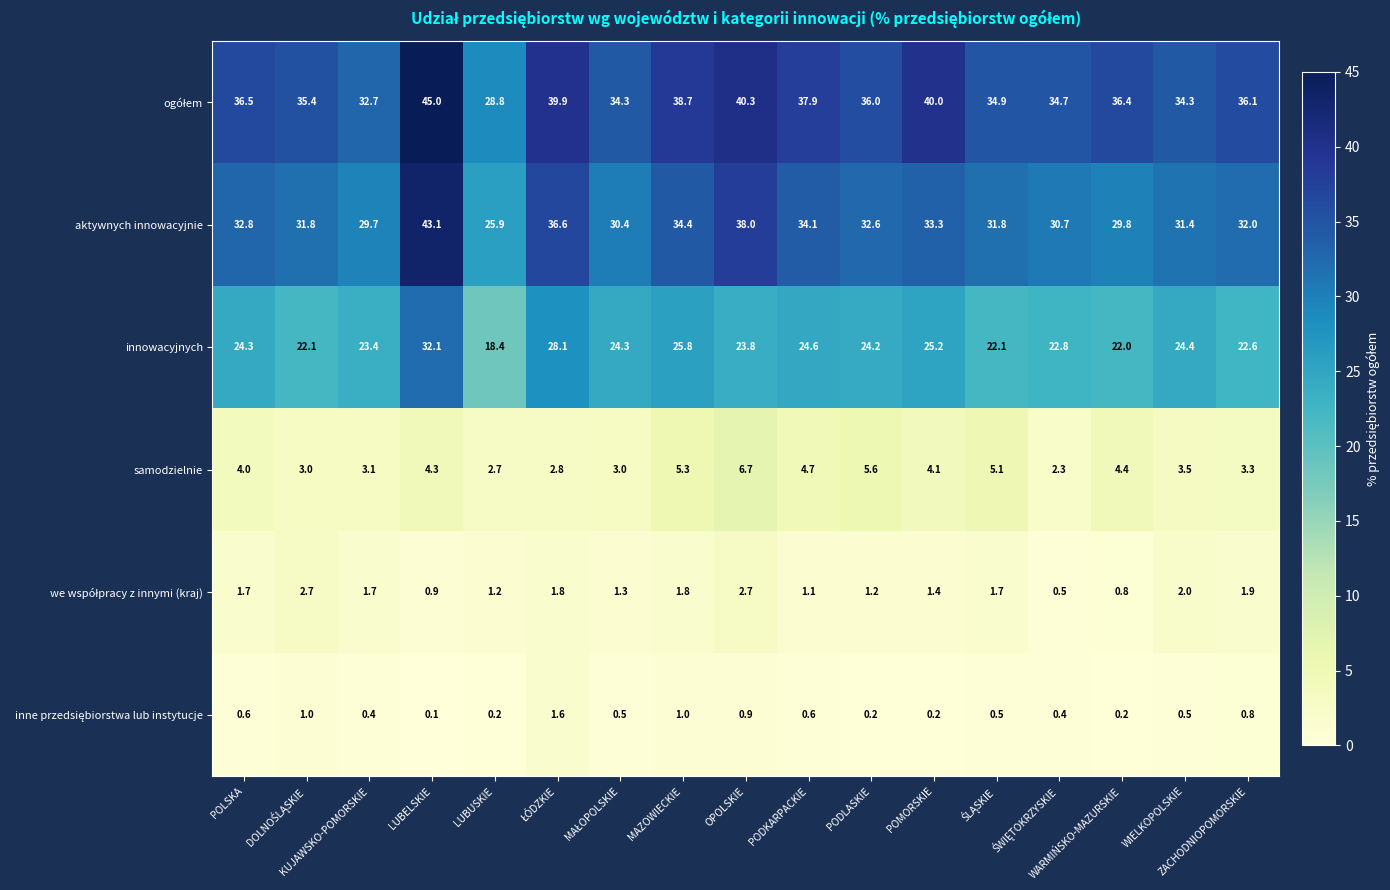

What is the sum of all innowacyjnych values?

410.2